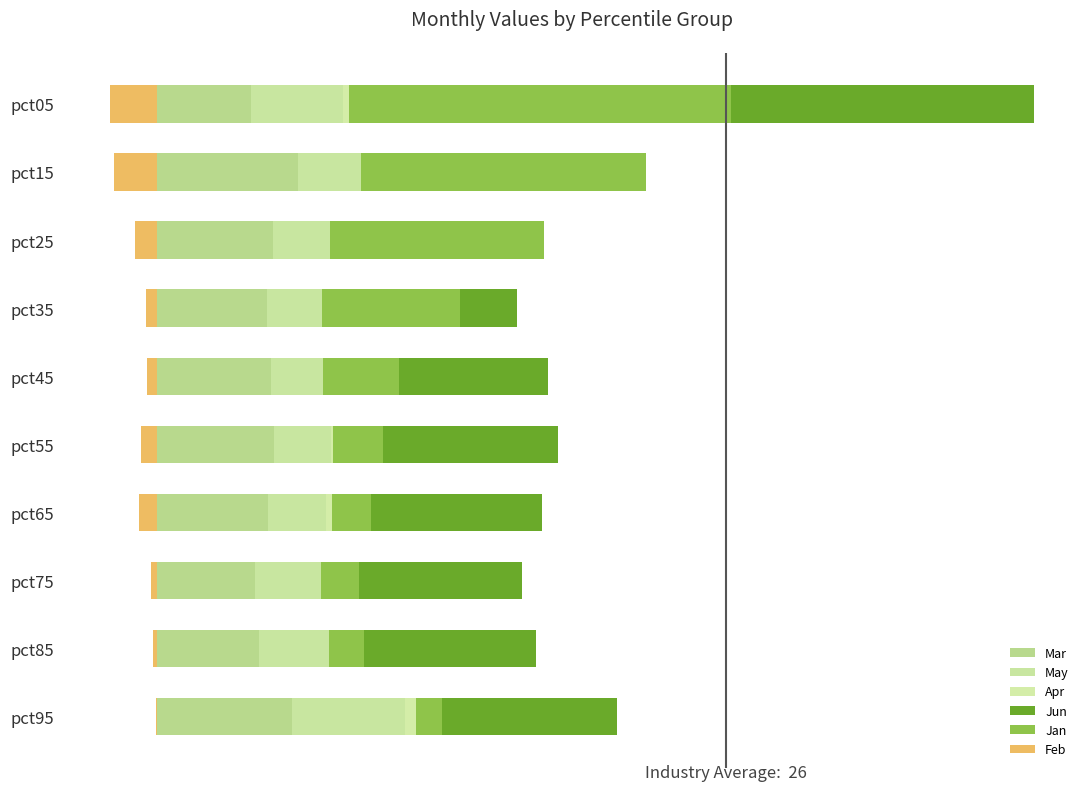

What are all the series names shown in the legend?

Mar, May, Apr, Jun, Jan, Feb